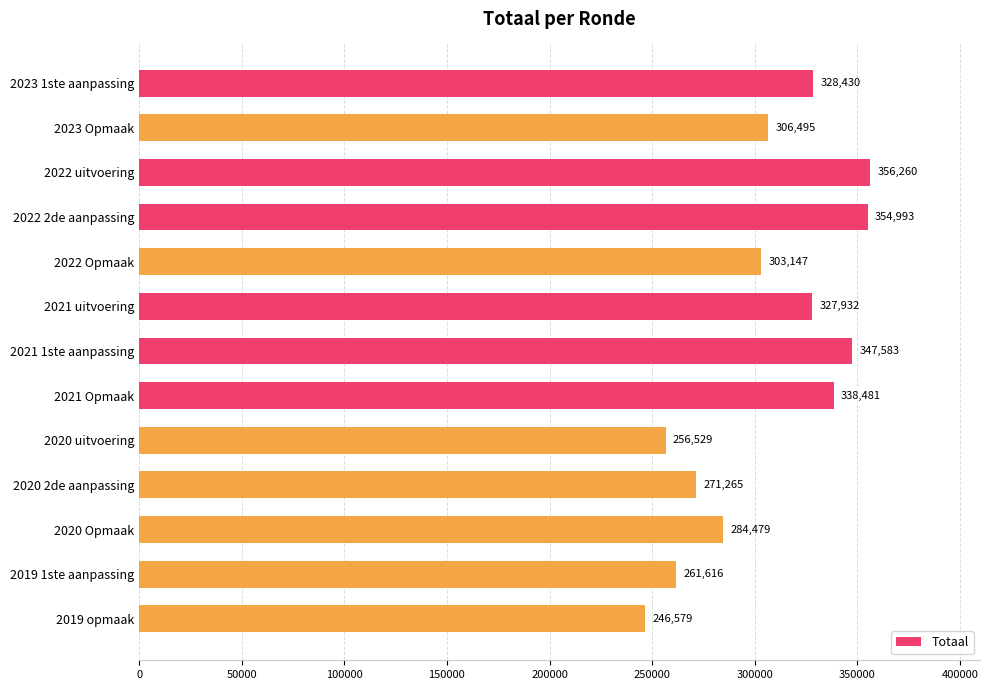

What is the sum of all values?

3983789